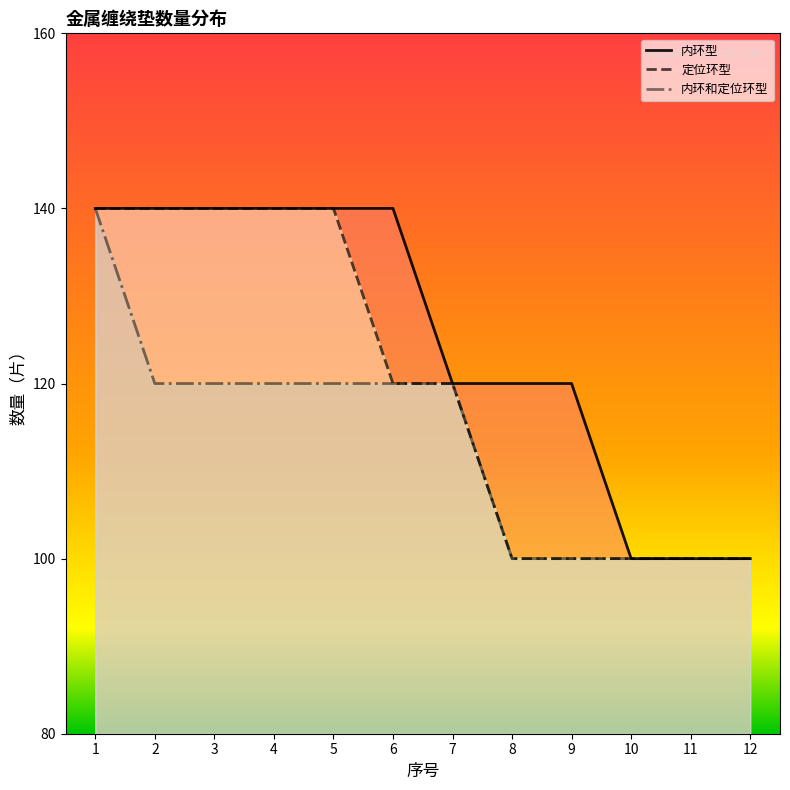

Reading left to right, extract all data points from this chart.

内环型: 140	140	140	140	140	140	120	120	120	100	100	100
定位环型: 140	140	140	140	140	120	120	100	100	100	100	100
内环和定位环型: 140	120	120	120	120	120	120	100	100	100	100	100